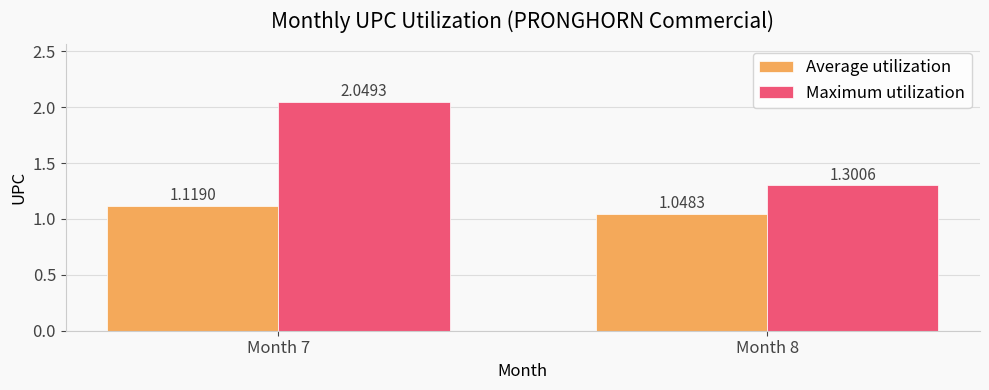

What is the sum of the Average utilization values at Month 8 and Month 7?

2.2